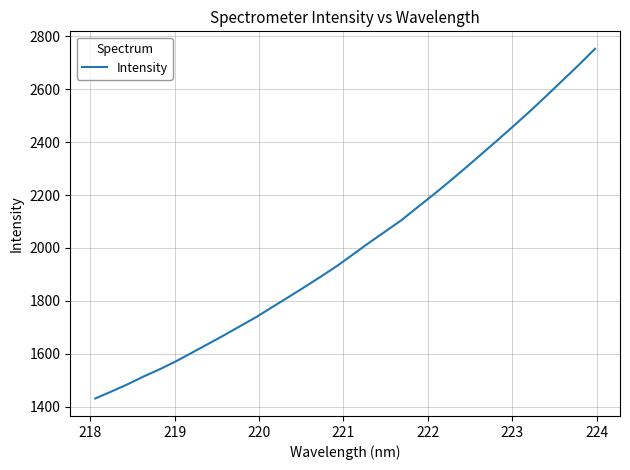

What is the smallest value displayed?

1430.5